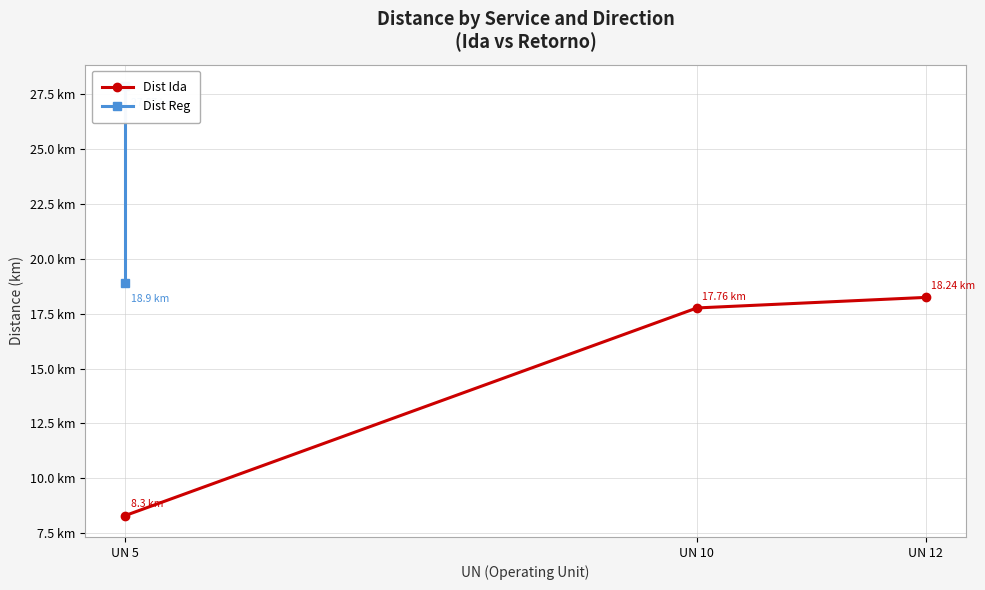

Between UN 5 and UN 12, which is larger?

UN 12